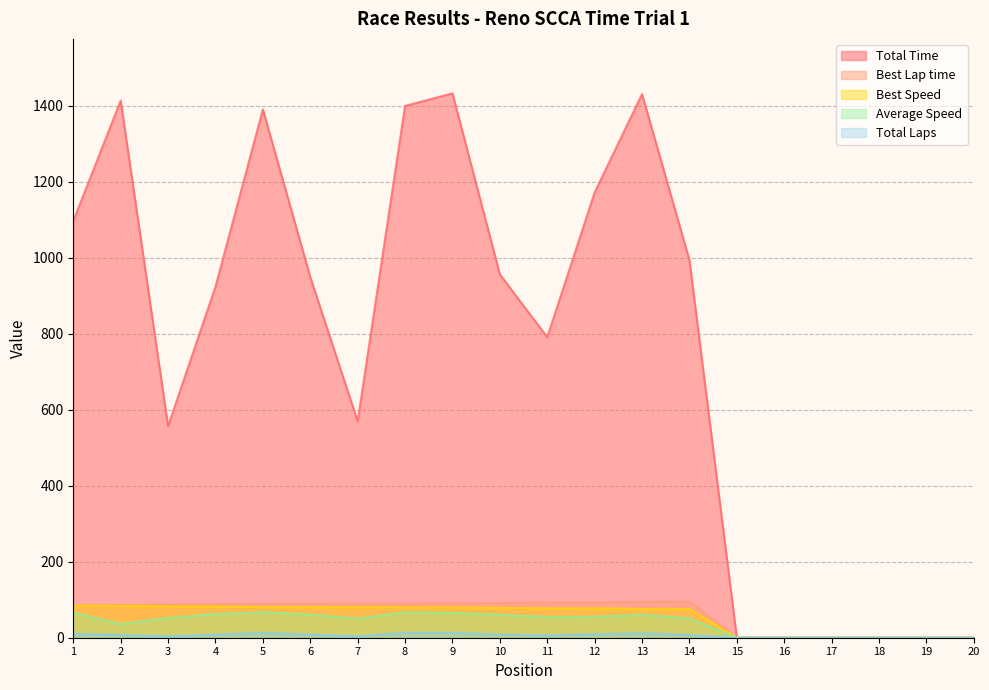

Which series has the largest total across all categories?

Total Time